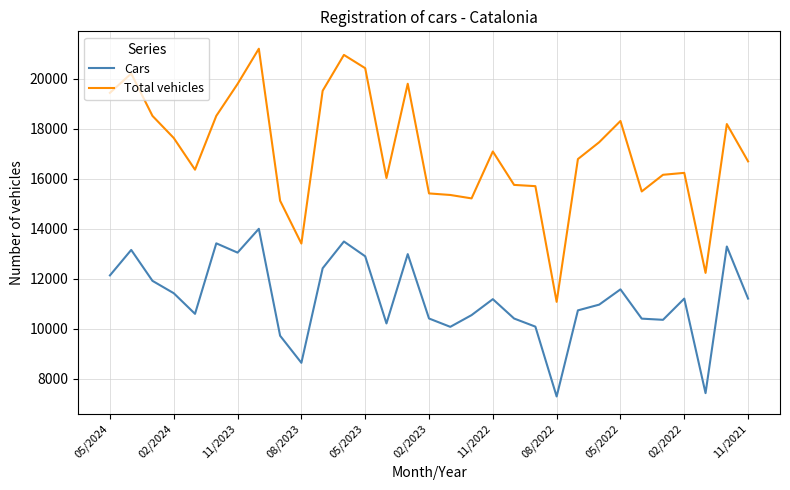

Which series has the widest spread of values?

Total vehicles